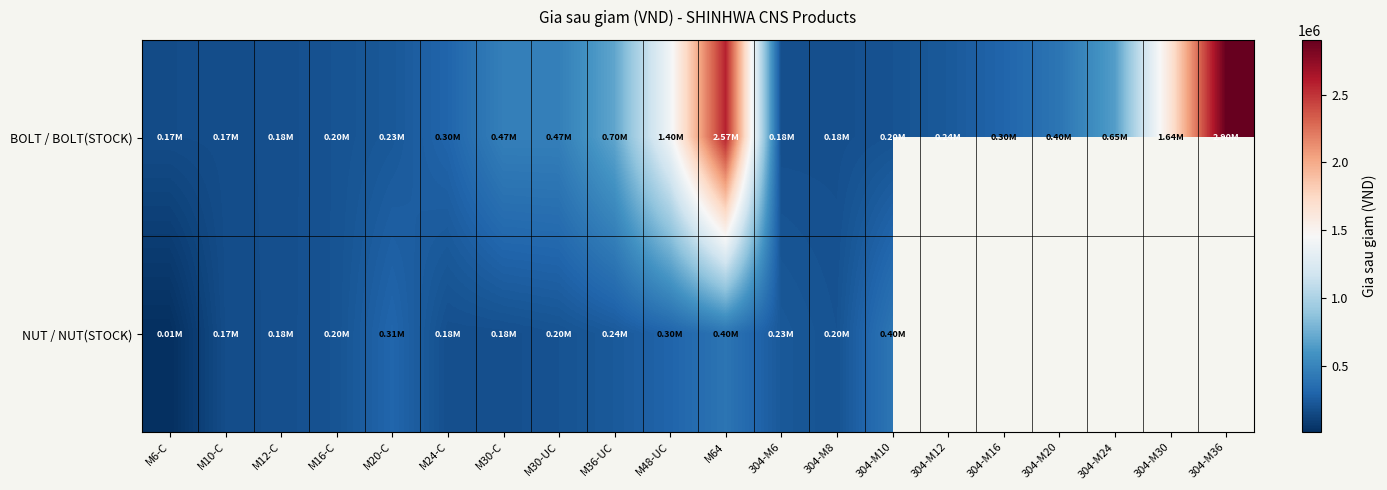

What is the smallest value displayed?

9117.0